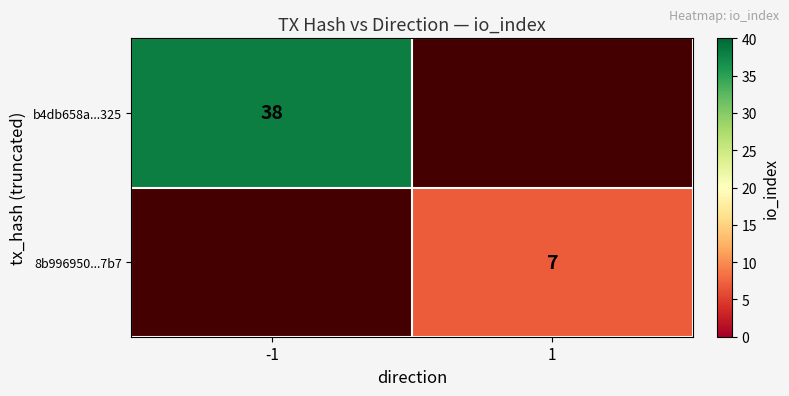

True or false: 8b996950...7b7 has a value of 7 at 1.

True